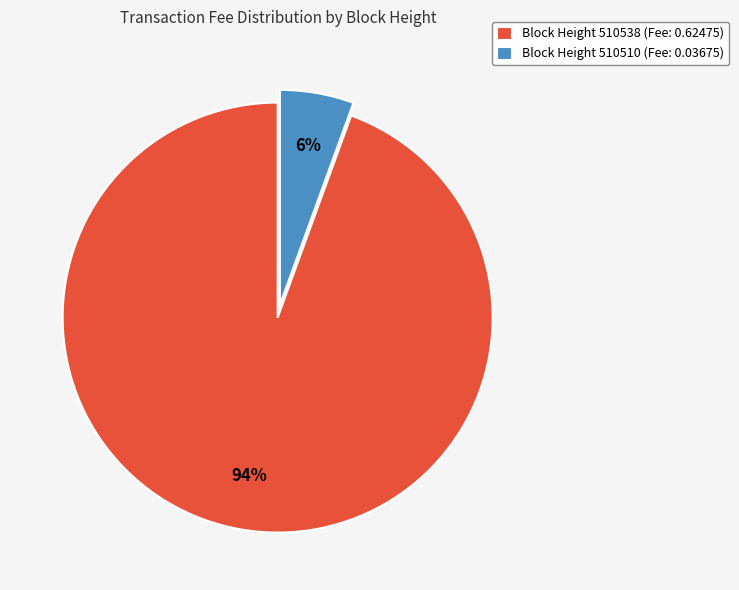

To the nearest percent, what portion does Block Height 510538 (Fee: 0.62475) represent?

94%